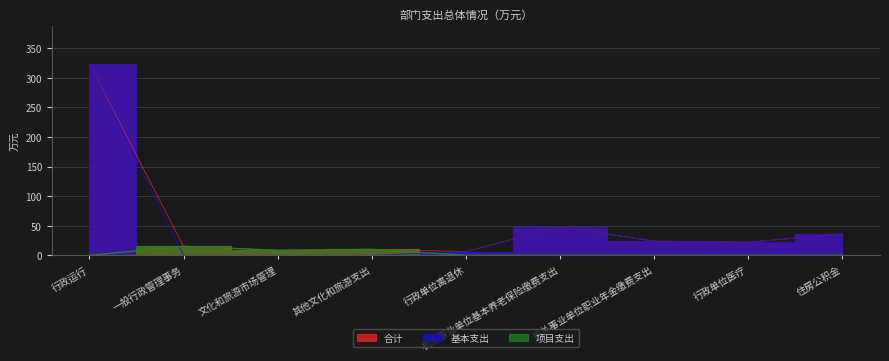

What is the sum of the 合计 values at 行政单位离退休 and 机关事业单位基本养老保险缴费支出?

54.3